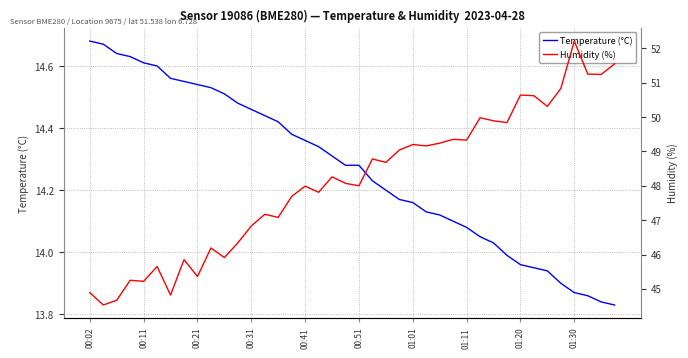

At which label does Temperature (°C) first exceed 14?

00:02